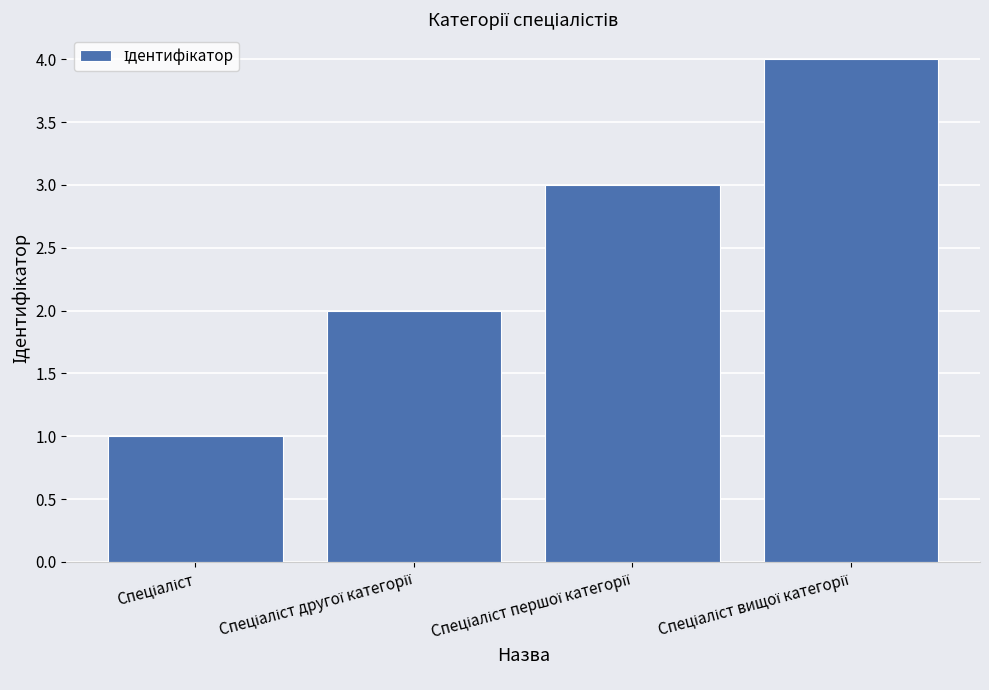

What is the maximum value shown in the chart?

4